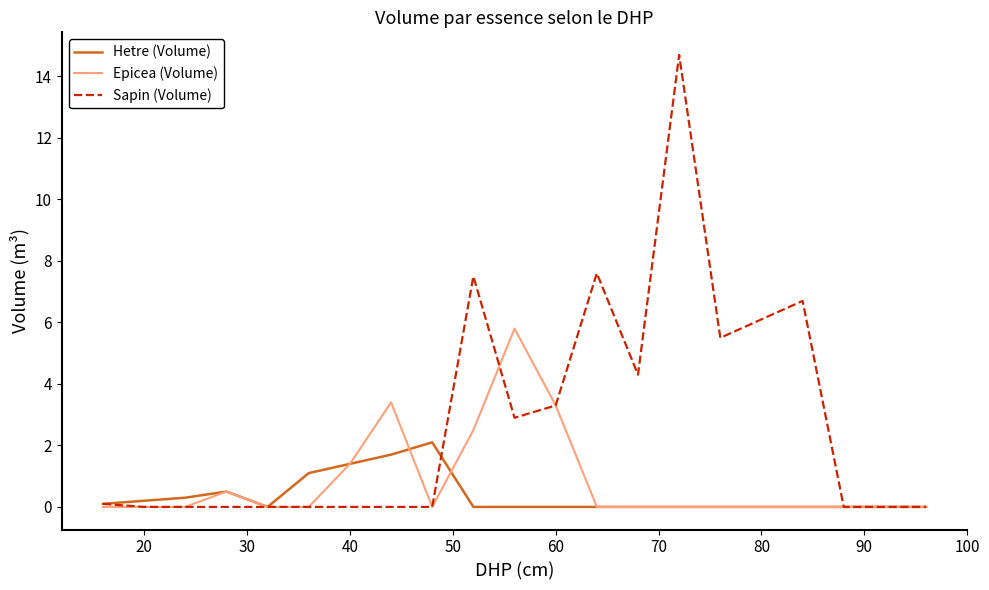

Which series has the largest range (max minus min)?

Sapin (Volume)